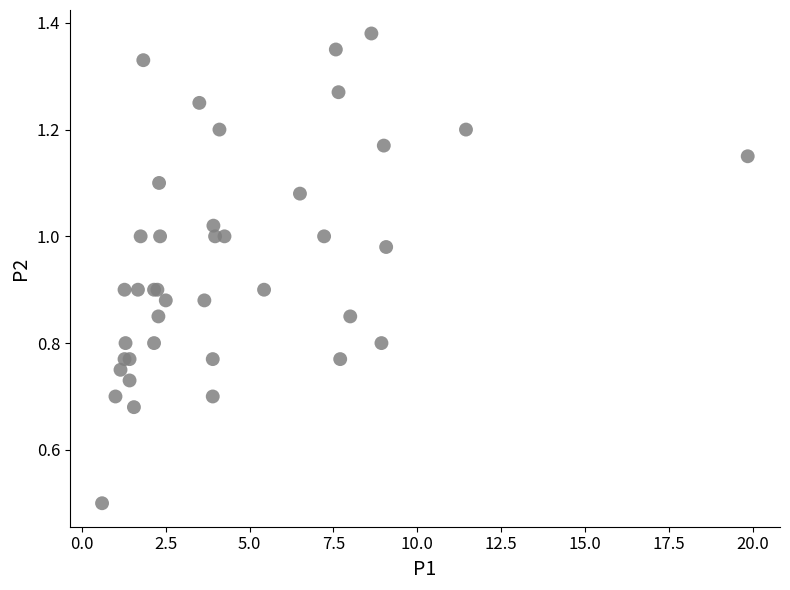

What Y value in the scatter plot is closest to 0?

0.5